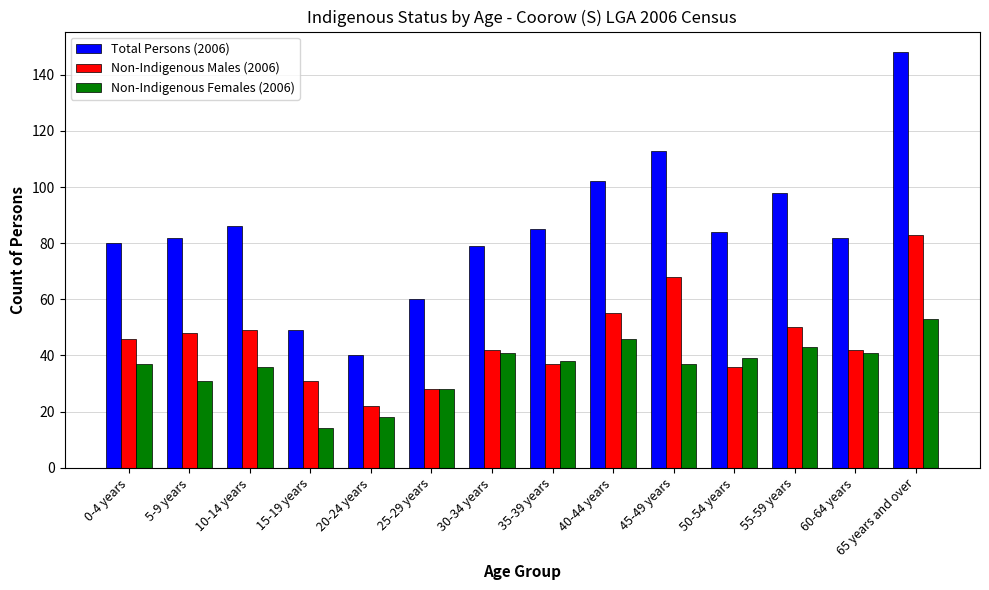

Which label corresponds to the smallest value in the chart?

15-19 years